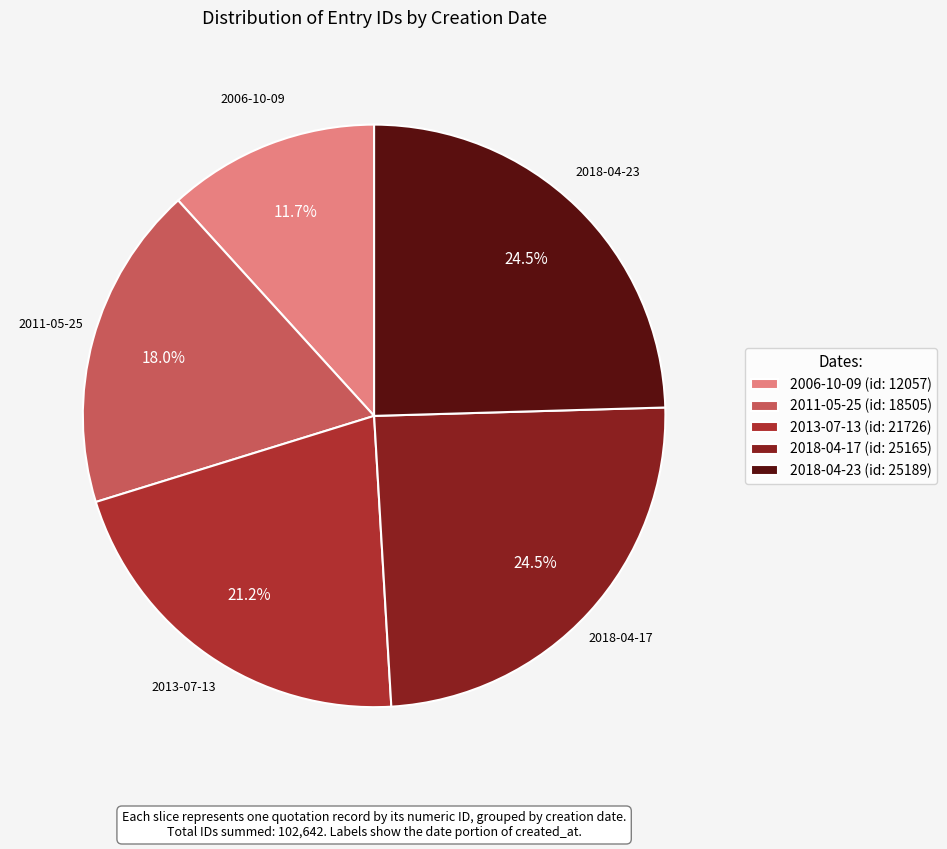

Count the number of slices in the pie.

5